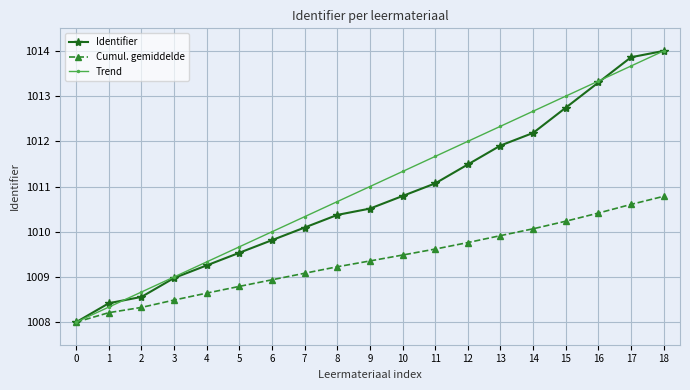

Between 10 and 16, which series saw the biggest shift?

Identifier